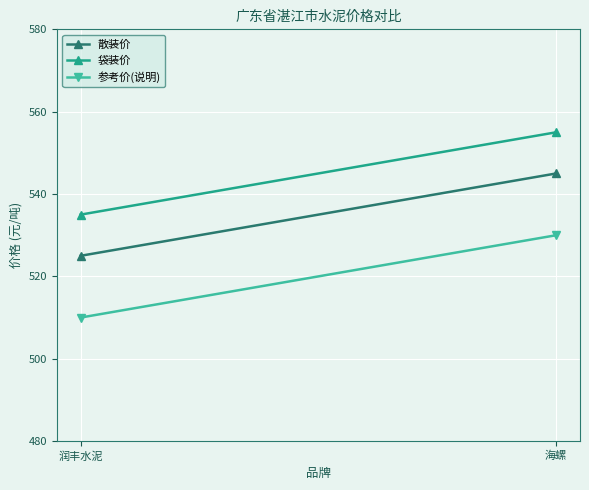

The value of 袋装价 at 润丰水泥 is 535. True or false?

True